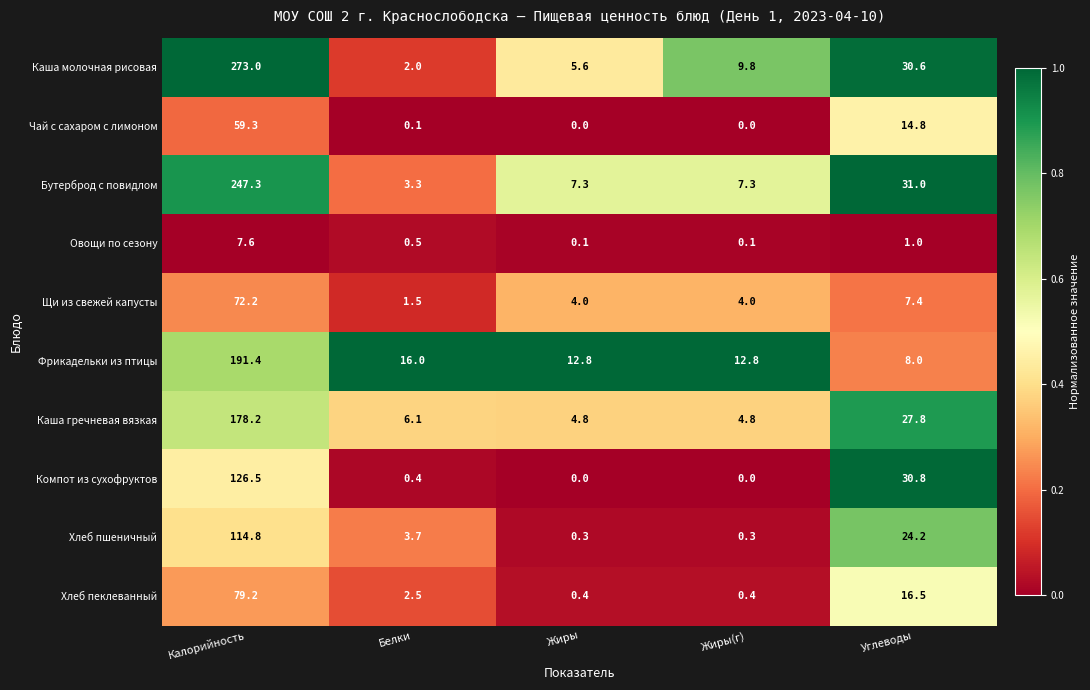

At which label does Фрикадельки из птицы first exceed 12?

Калорийность